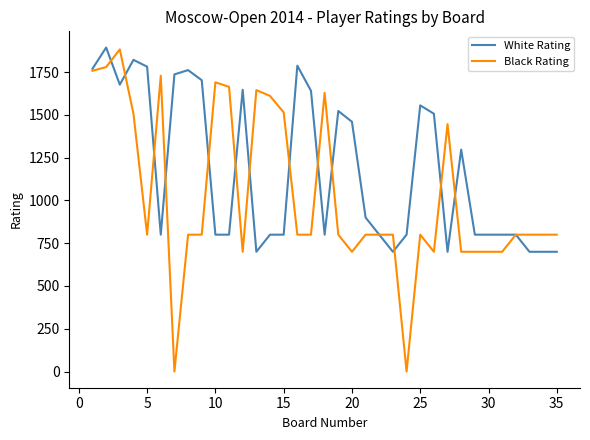

How many lines are shown in the chart?

2